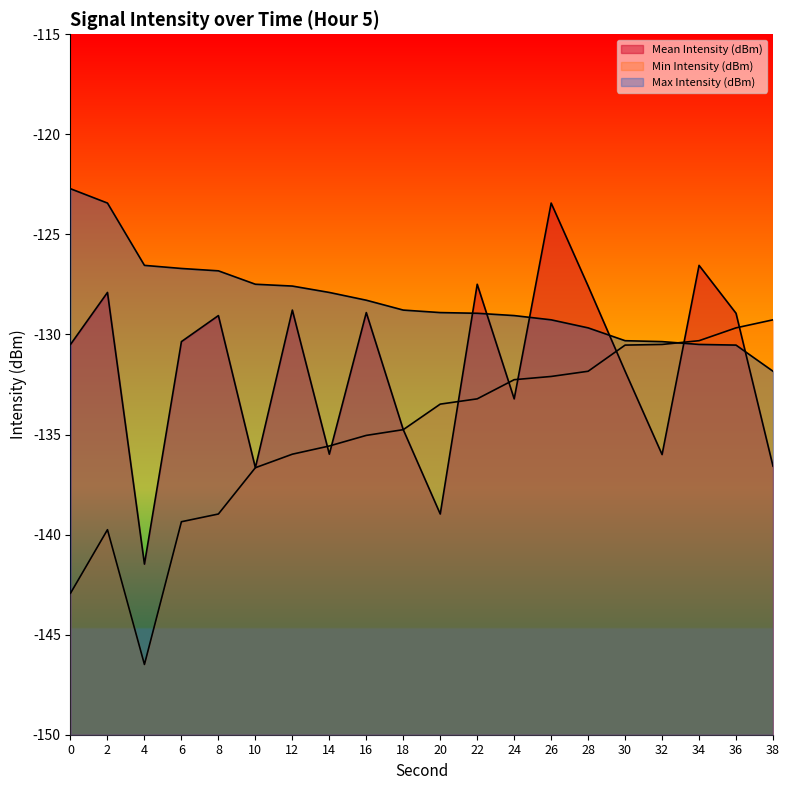

True or false: Min Intensity (dBm) has a value of -88.3 at 36.

False